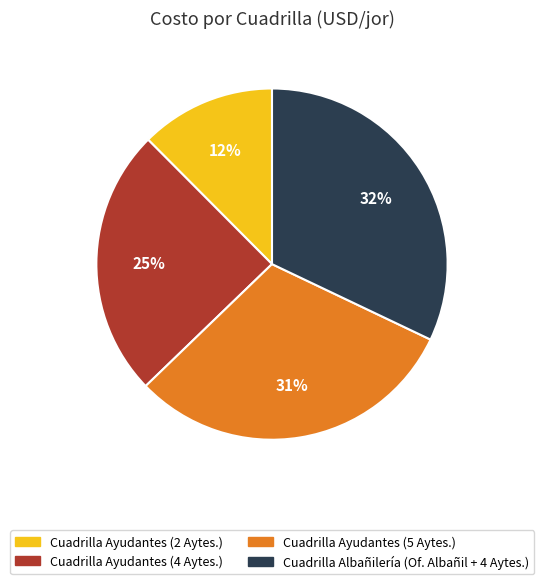

What is the largest slice in the pie chart?

Cuadrilla Albañilería (Of. Albañil + 4 Aytes.)